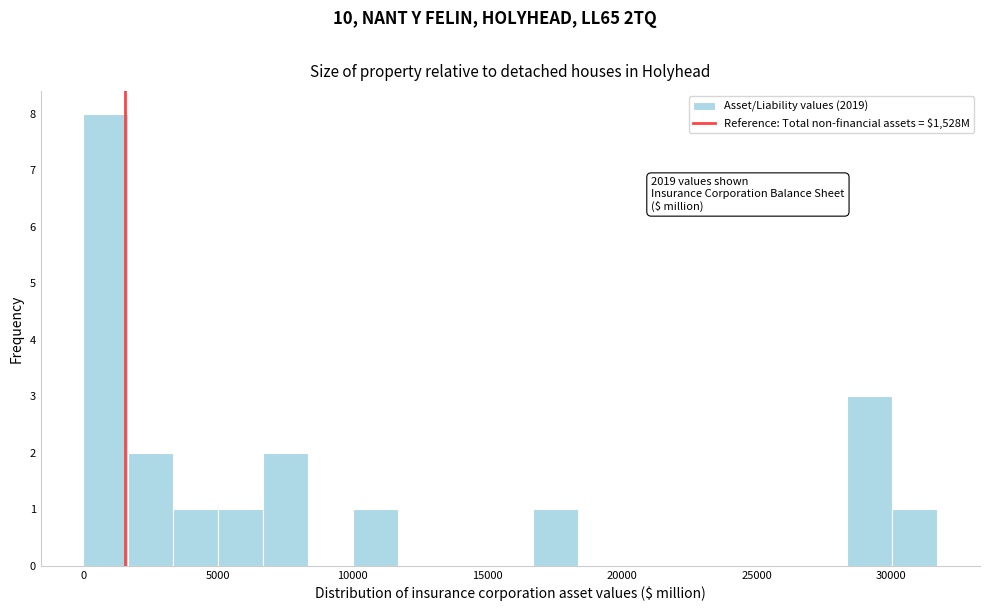

Around what value on the x-axis is the tallest bar? Give the approximate position of its centre, as read against the axis.

1000